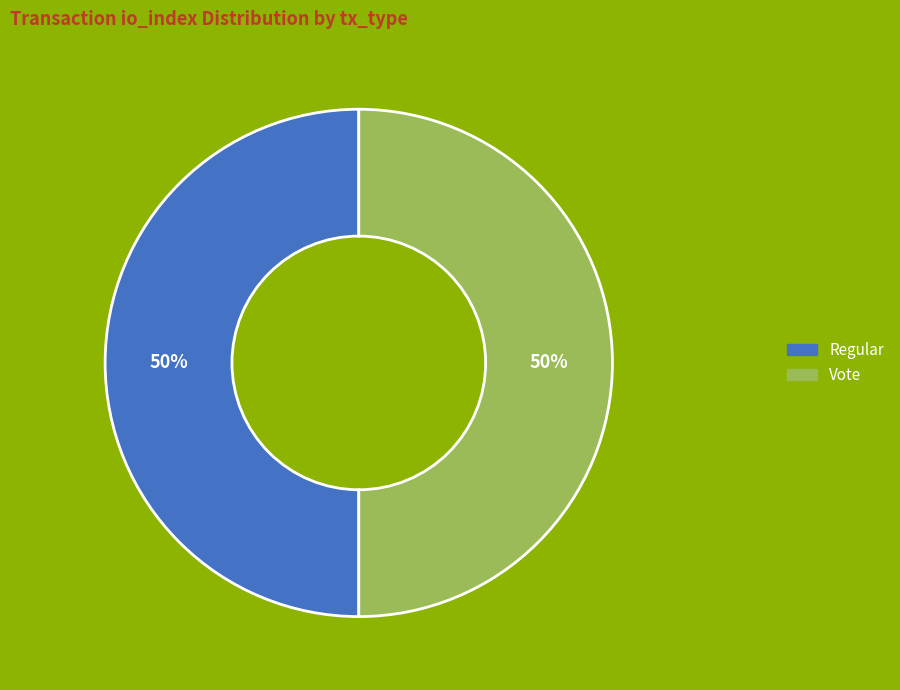

How many slices are in this pie chart?

2